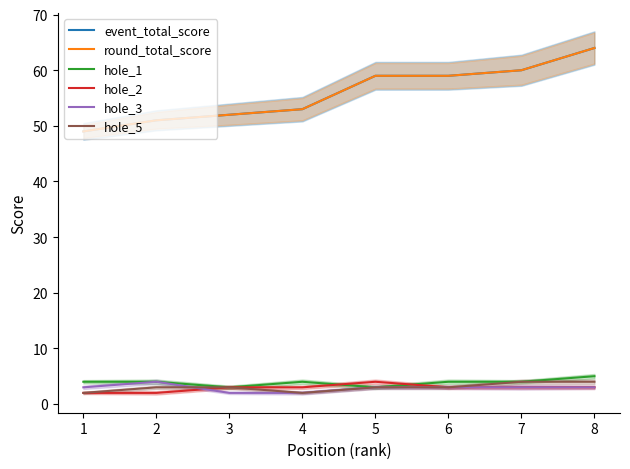

List the labels in order of hole_3 value, smallest first.

3, 4, 1, 5, 6, 7, 8, 2